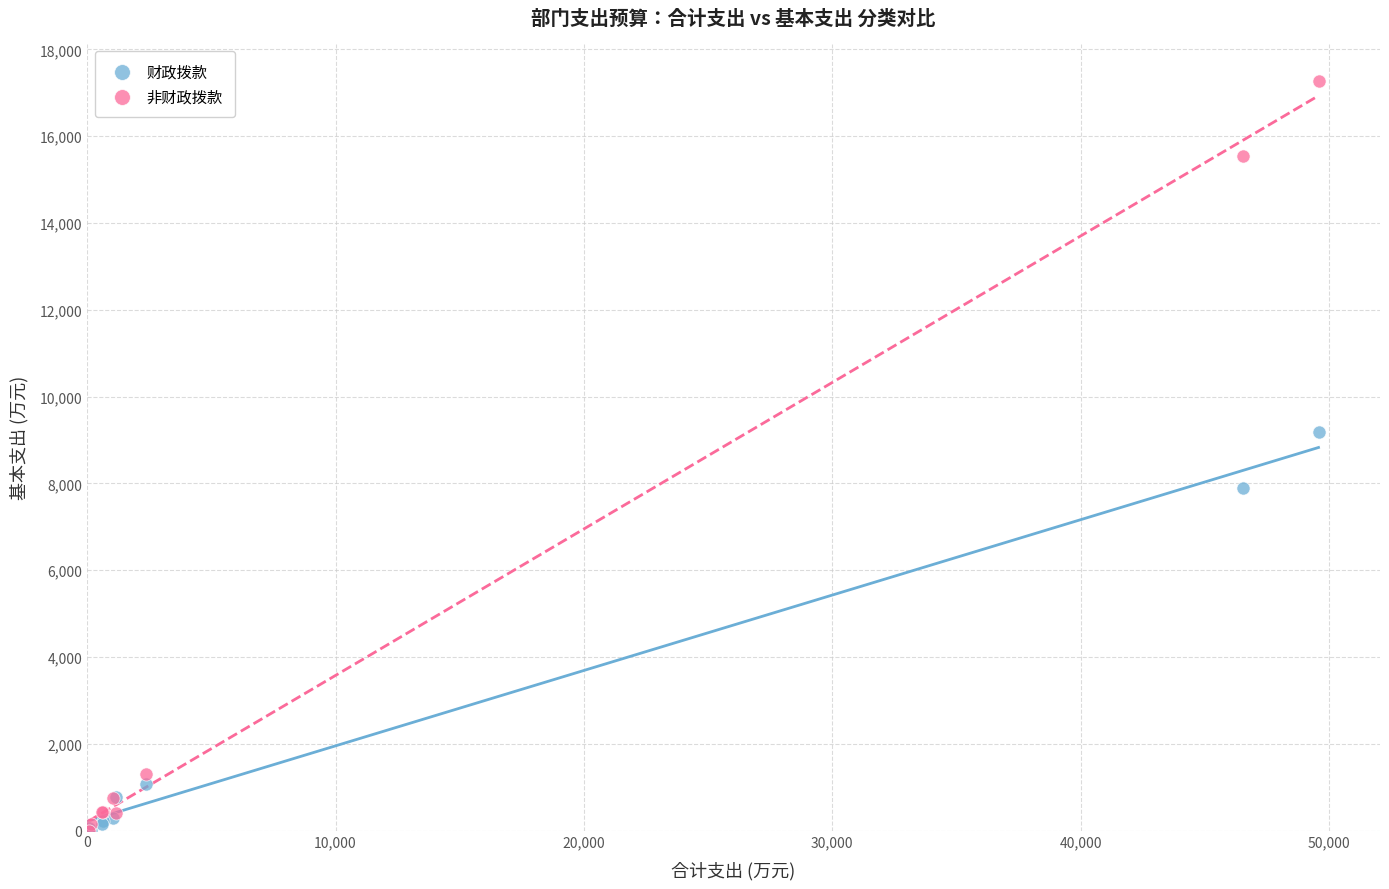

What are all the series names shown in the legend?

财政拨款, 非财政拨款